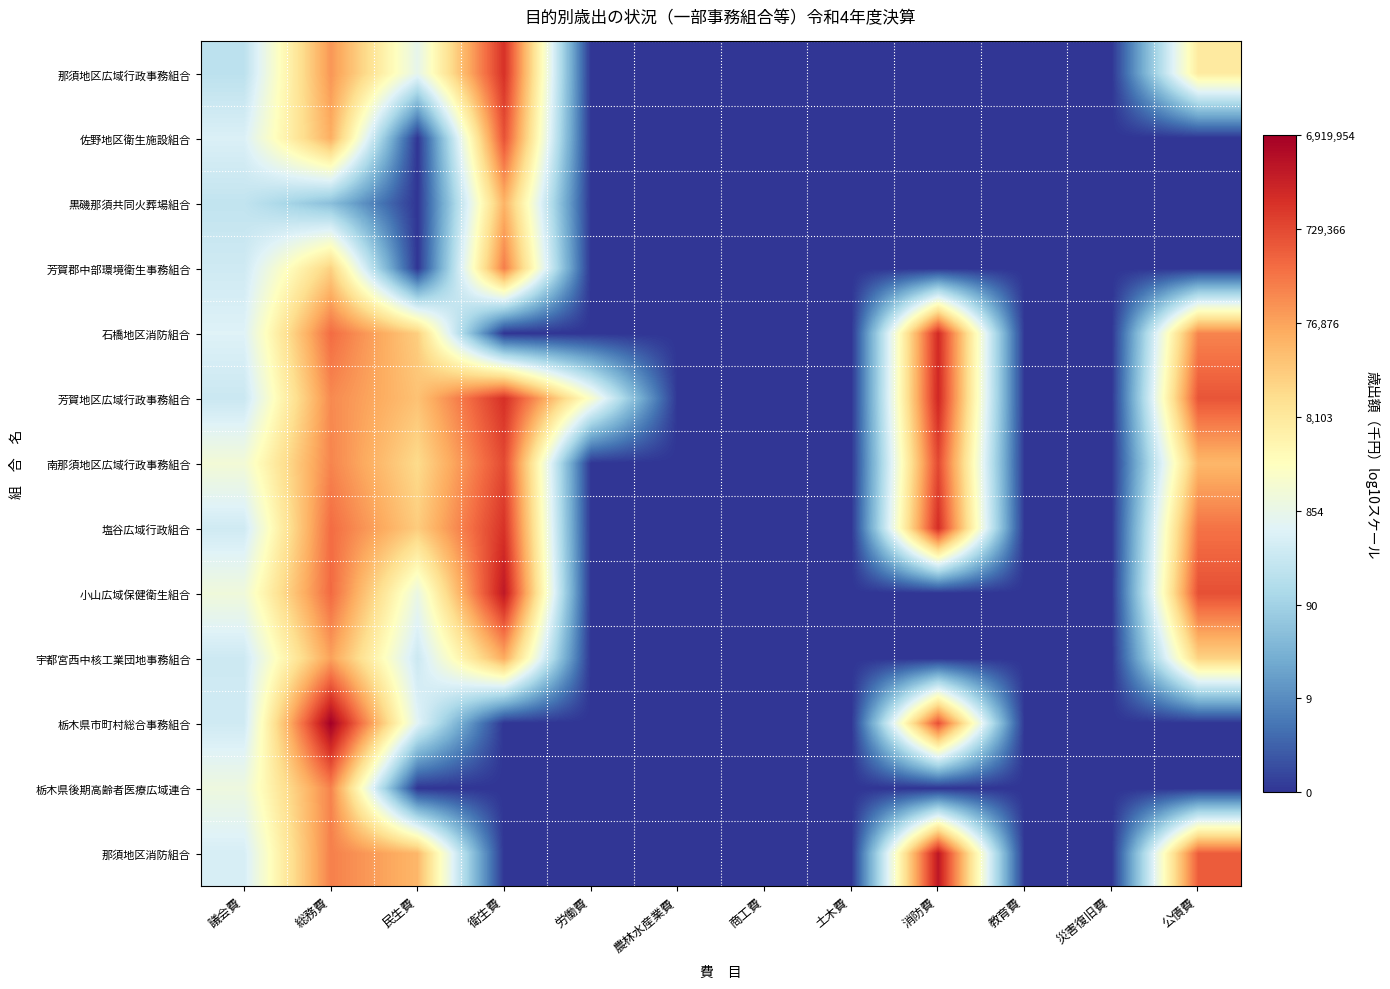

Which series has the widest spread of values?

栃木県市町村総合事務組合